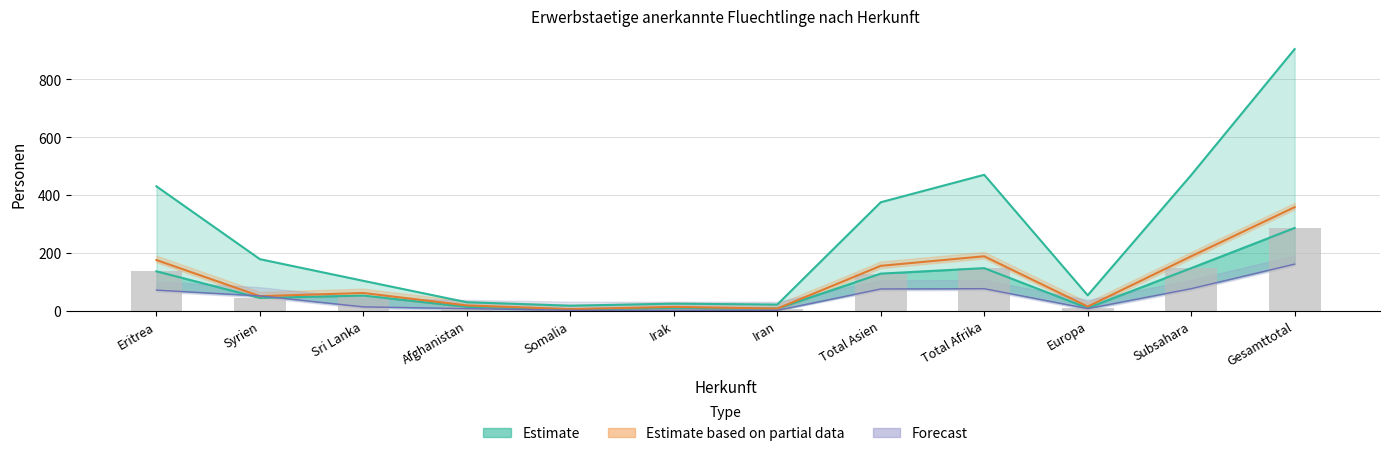

What is the label of the 4th bar from the right?

Total Afrika